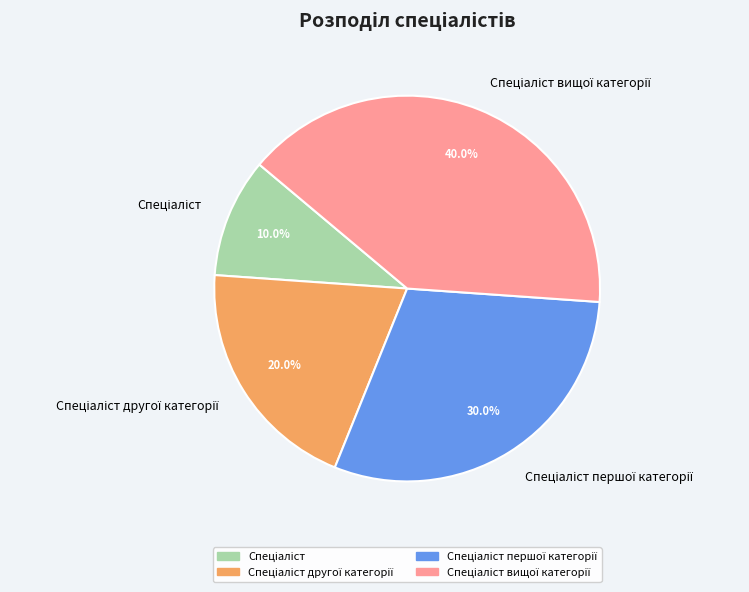

How many segments does this pie chart have?

4